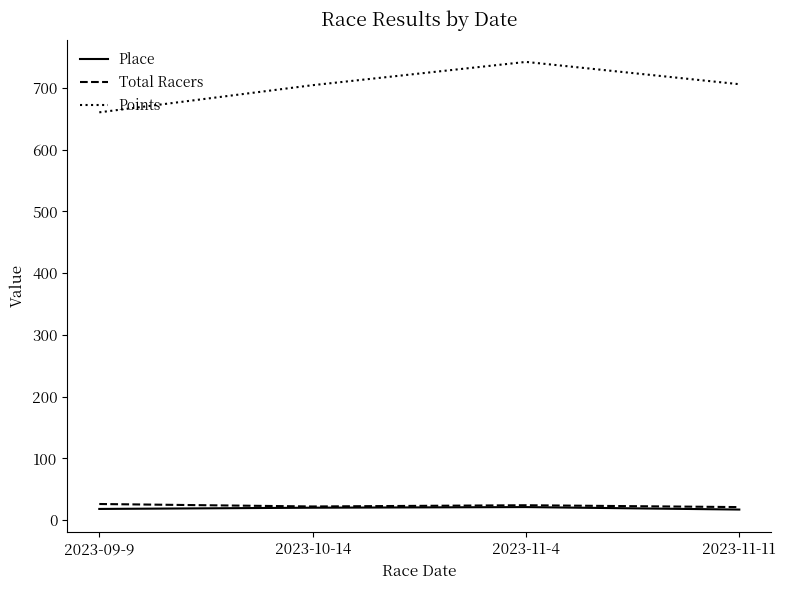

What is the lowest value of the Total Racers series?

21.0